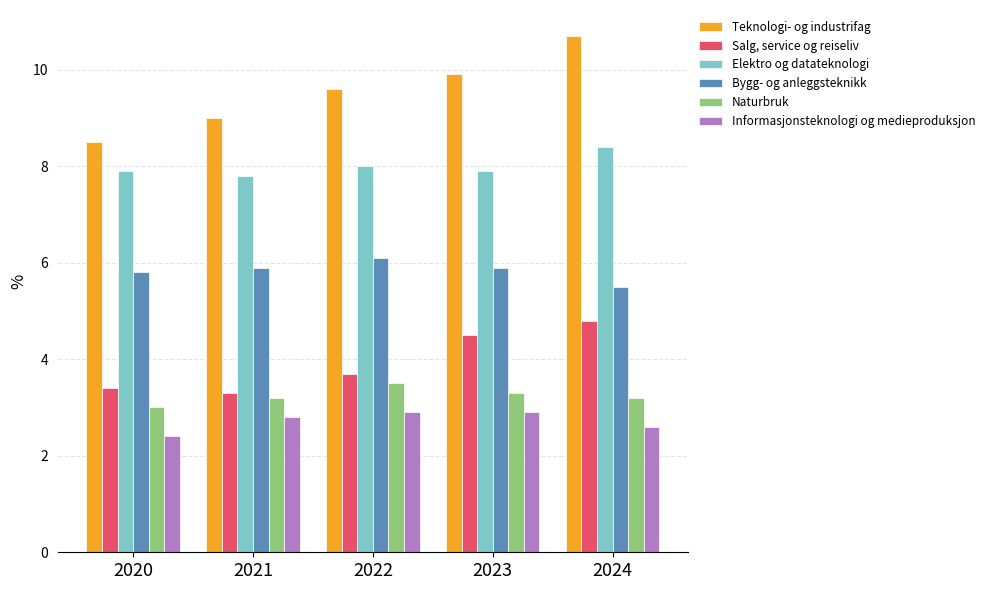

What is the value of the Bygg- og anleggsteknikk bar at the 5th from the left?

5.5